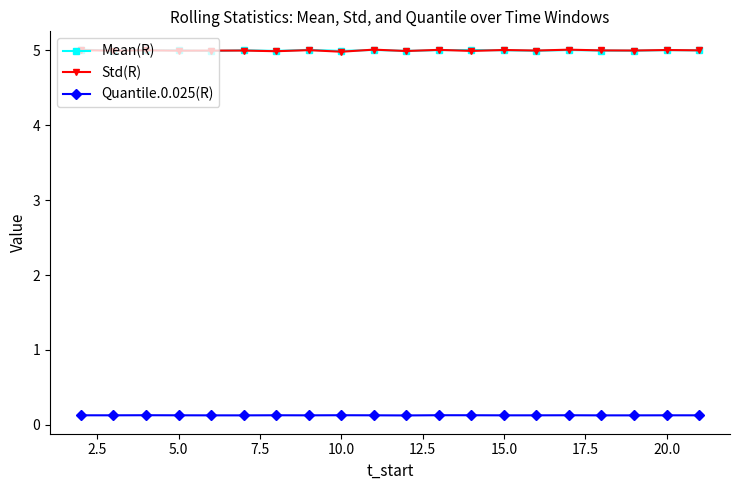

At how many categories does at least one series exceed 4?

20